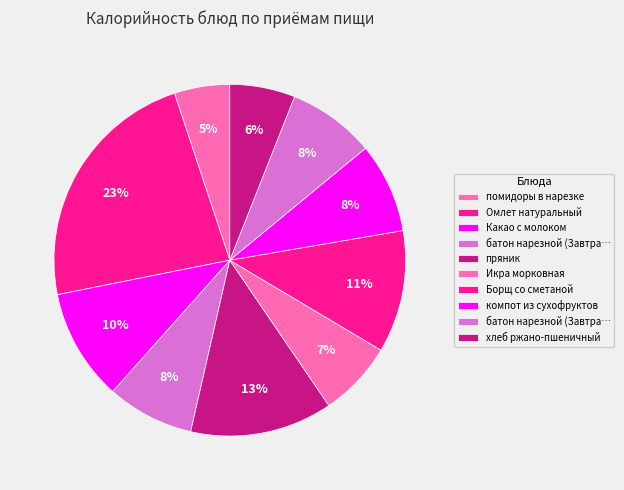

To the nearest percent, what is the difference between the largest and smallest slice percentages?

18%